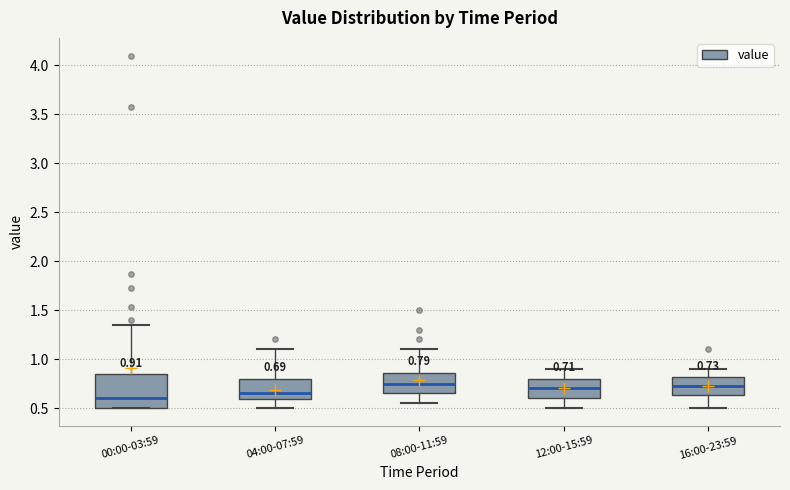

Comparing the boxes themselves (not the whiskers), which one is the tallest?

00:00-03:59